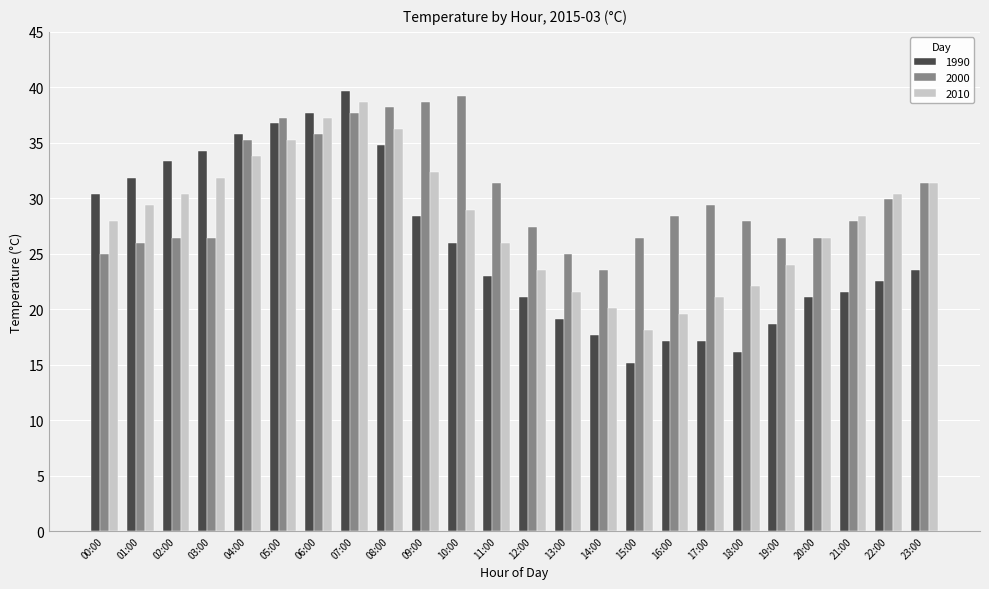

Count the number of categories in the chart.

24